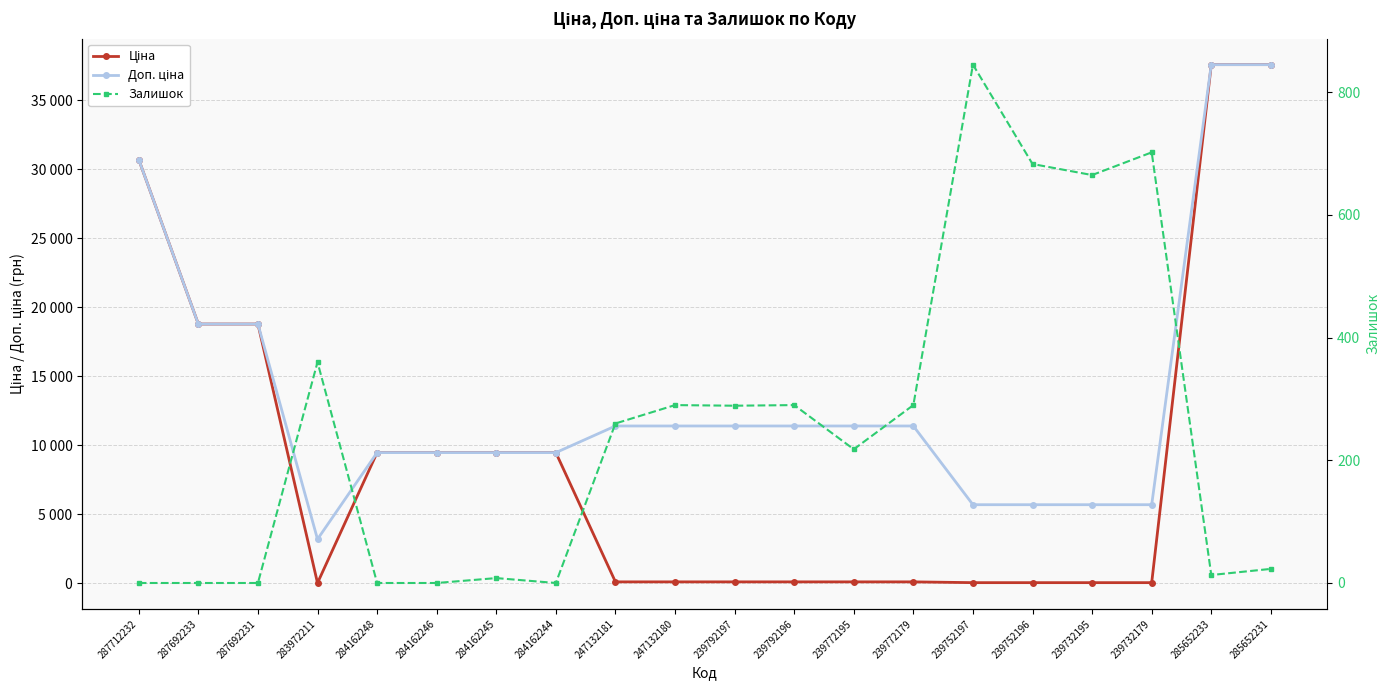

Between 239772179 and 239792197, which is larger?

239772179